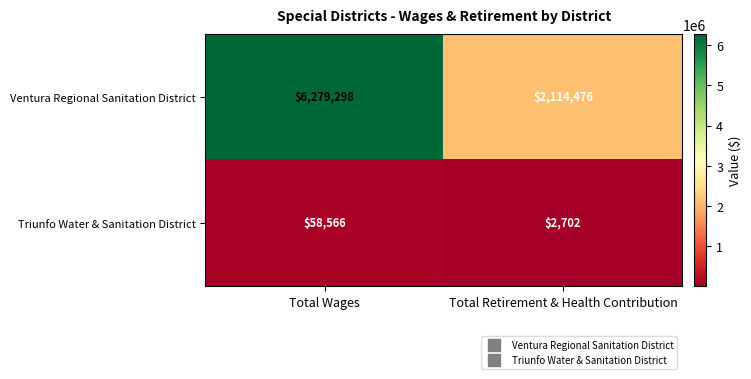

Rank the series by their maximum value, from highest to lowest.

Ventura Regional Sanitation District, Triunfo Water & Sanitation District